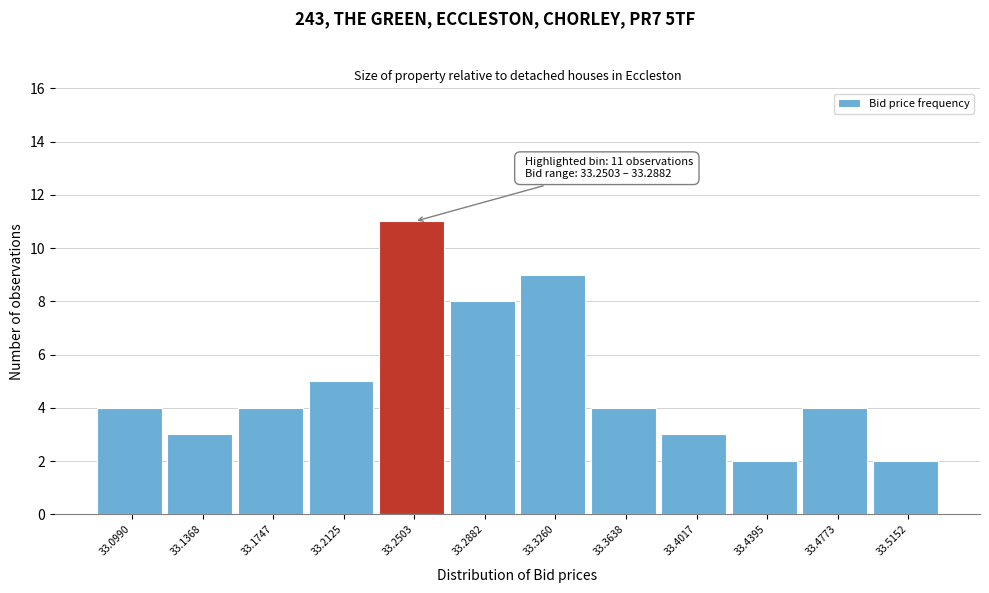

Reading right to left, transcribe all the data shown in this chart.

33.5152=2	33.4773=4	33.4395=2	33.4017=3	33.3638=4	33.3260=9	33.2882=8	33.2503=11	33.2125=5	33.1747=4	33.1368=3	33.0990=4